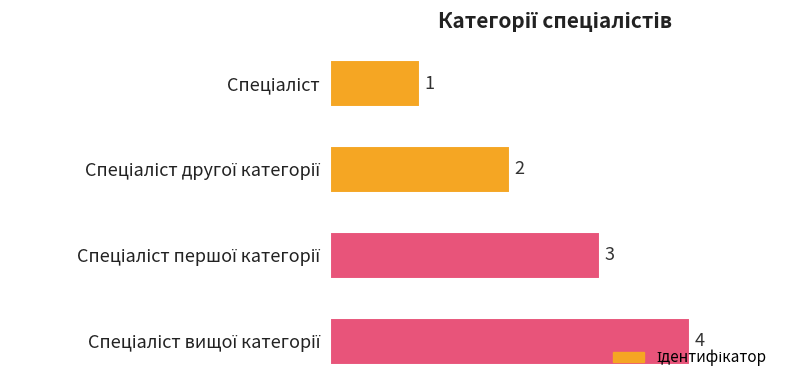

Count the values in the range 2 to 4.

3